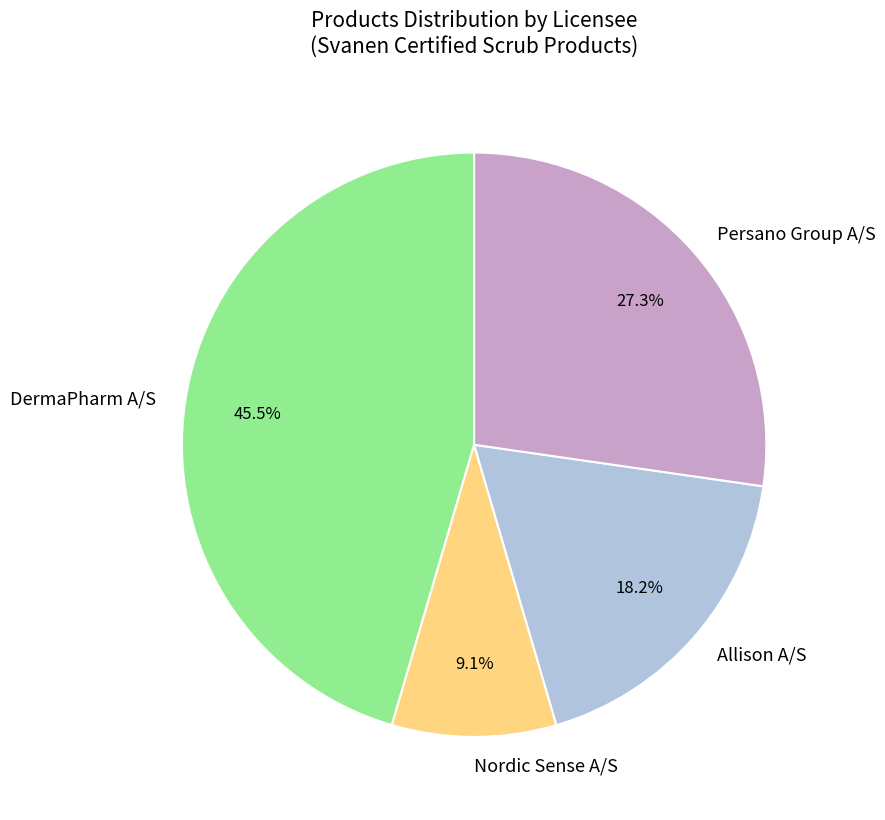

Combined, do DermaPharm A/S and Persano Group A/S account for over 50%?

Yes